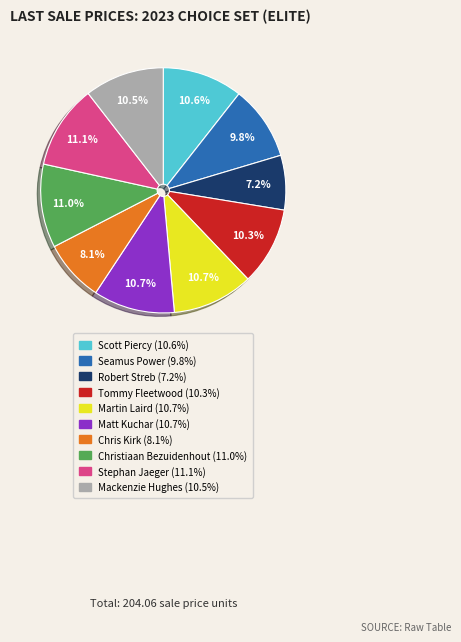

What is the ratio of the value at Chris Kirk to the value at Stephan Jaeger?

0.7